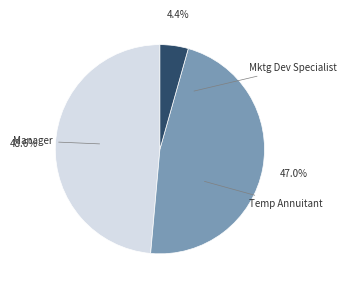

Is there any slice that represents more than half of the pie?

No